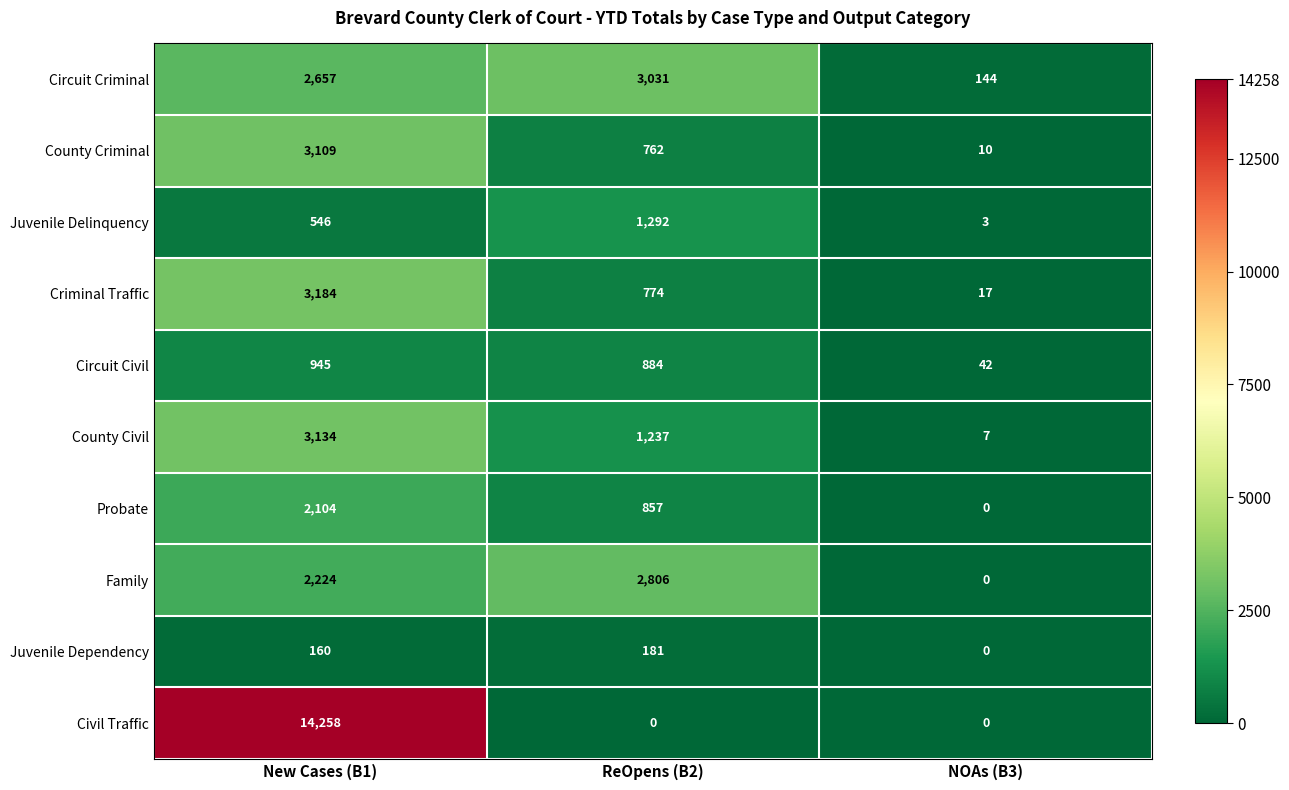

Reading left to right, what are all the values shown in this chart?

Circuit Criminal: New Cases (B1)=2657	ReOpens (B2)=3031	NOAs (B3)=144
County Criminal: New Cases (B1)=3109	ReOpens (B2)=762	NOAs (B3)=10
Juvenile Delinquency: New Cases (B1)=546	ReOpens (B2)=1292	NOAs (B3)=3
Criminal Traffic: New Cases (B1)=3184	ReOpens (B2)=774	NOAs (B3)=17
Circuit Civil: New Cases (B1)=945	ReOpens (B2)=884	NOAs (B3)=42
County Civil: New Cases (B1)=3134	ReOpens (B2)=1237	NOAs (B3)=7
Probate: New Cases (B1)=2104	ReOpens (B2)=857	NOAs (B3)=0
Family: New Cases (B1)=2224	ReOpens (B2)=2806	NOAs (B3)=0
Juvenile Dependency: New Cases (B1)=160	ReOpens (B2)=181	NOAs (B3)=0
Civil Traffic: New Cases (B1)=14258	ReOpens (B2)=0	NOAs (B3)=0